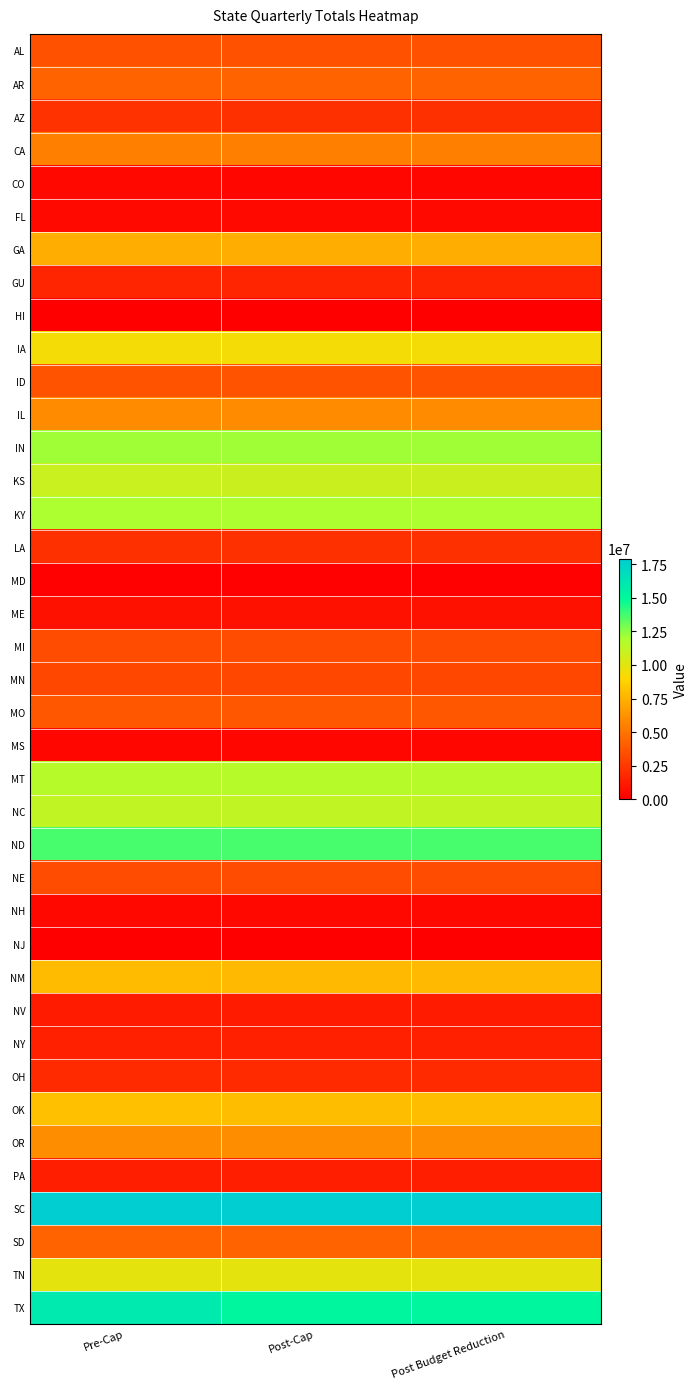

Reading left to right, list all the values displayed in this chart.

AL: Pre-Cap=3524400	Post-Cap=3524400	Post Budget Reduction=3524400
AR: Pre-Cap=4328679	Post-Cap=4286535	Post Budget Reduction=4286535
AZ: Pre-Cap=2214507	Post-Cap=2116158	Post Budget Reduction=2116158
CA: Pre-Cap=5471739	Post-Cap=5471739	Post Budget Reduction=5471739
CO: Pre-Cap=406431	Post-Cap=334551	Post Budget Reduction=334551
FL: Pre-Cap=462837	Post-Cap=462837	Post Budget Reduction=462837
GA: Pre-Cap=7309062	Post-Cap=7309062	Post Budget Reduction=7309062
GU: Pre-Cap=1616619	Post-Cap=1616619	Post Budget Reduction=1616619
HI: Pre-Cap=0	Post-Cap=0	Post Budget Reduction=0
IA: Pre-Cap=9369582	Post-Cap=9362832	Post Budget Reduction=9362832
ID: Pre-Cap=3601167	Post-Cap=3601167	Post Budget Reduction=3601167
IL: Pre-Cap=6007500	Post-Cap=5975913	Post Budget Reduction=5975913
IN: Pre-Cap=12166494	Post-Cap=12166494	Post Budget Reduction=12166494
KS: Pre-Cap=10951485	Post-Cap=10869714	Post Budget Reduction=10869714
KY: Pre-Cap=11906592	Post-Cap=11906592	Post Budget Reduction=11906592
LA: Pre-Cap=2139396	Post-Cap=2139396	Post Budget Reduction=2139396
MD: Pre-Cap=125598	Post-Cap=125598	Post Budget Reduction=125598
ME: Pre-Cap=818310	Post-Cap=818310	Post Budget Reduction=818310
MI: Pre-Cap=3351042	Post-Cap=3351042	Post Budget Reduction=3351042
MN: Pre-Cap=3099420	Post-Cap=3099420	Post Budget Reduction=3099420
MO: Pre-Cap=3780153	Post-Cap=3774885	Post Budget Reduction=3774885
MS: Pre-Cap=297420	Post-Cap=297420	Post Budget Reduction=297420
MT: Pre-Cap=11582574	Post-Cap=11582574	Post Budget Reduction=11582574
NC: Pre-Cap=11265357	Post-Cap=11265357	Post Budget Reduction=11265357
ND: Pre-Cap=13693095	Post-Cap=13693095	Post Budget Reduction=13693095
NE: Pre-Cap=3347550	Post-Cap=3314532	Post Budget Reduction=3314532
NH: Pre-Cap=409533	Post-Cap=409533	Post Budget Reduction=409533
NJ: Pre-Cap=35703	Post-Cap=35703	Post Budget Reduction=35703
NM: Pre-Cap=7844805	Post-Cap=7823997	Post Budget Reduction=7823997
NV: Pre-Cap=1197714	Post-Cap=1197714	Post Budget Reduction=1197714
NY: Pre-Cap=1454544	Post-Cap=1454544	Post Budget Reduction=1454544
OH: Pre-Cap=1823697	Post-Cap=1823697	Post Budget Reduction=1823697
OK: Pre-Cap=8062044	Post-Cap=7971372	Post Budget Reduction=7971372
OR: Pre-Cap=6063171	Post-Cap=6063171	Post Budget Reduction=6063171
PA: Pre-Cap=1333863	Post-Cap=1333863	Post Budget Reduction=1333863
SC: Pre-Cap=17922987	Post-Cap=17922987	Post Budget Reduction=17922987
SD: Pre-Cap=4315977	Post-Cap=4315977	Post Budget Reduction=4315977
TN: Pre-Cap=9877524	Post-Cap=9877524	Post Budget Reduction=9877524
TX: Pre-Cap=15966930	Post-Cap=15185382	Post Budget Reduction=15185382